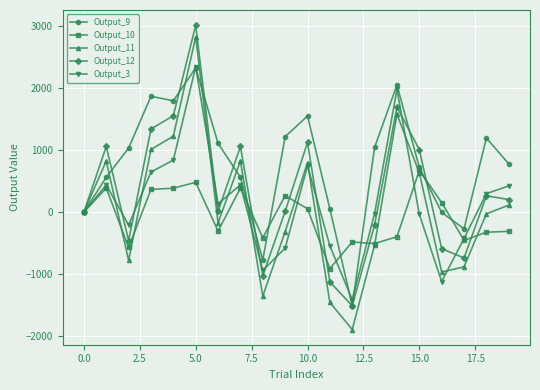

What is the greatest value displayed?

3006.9